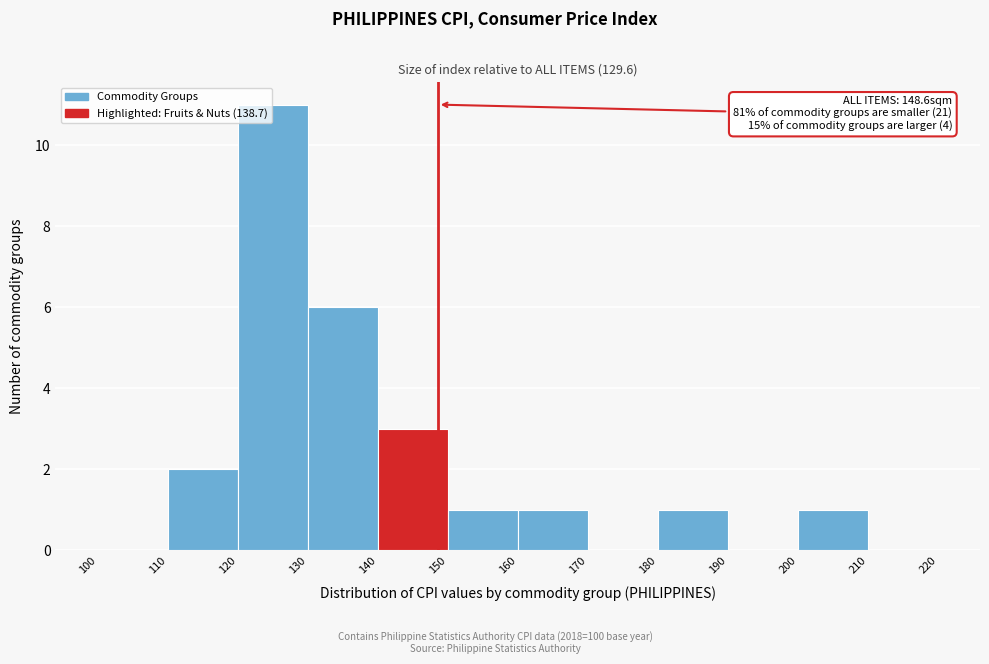

Which range on the x-axis has the tallest bar?

120 to 130